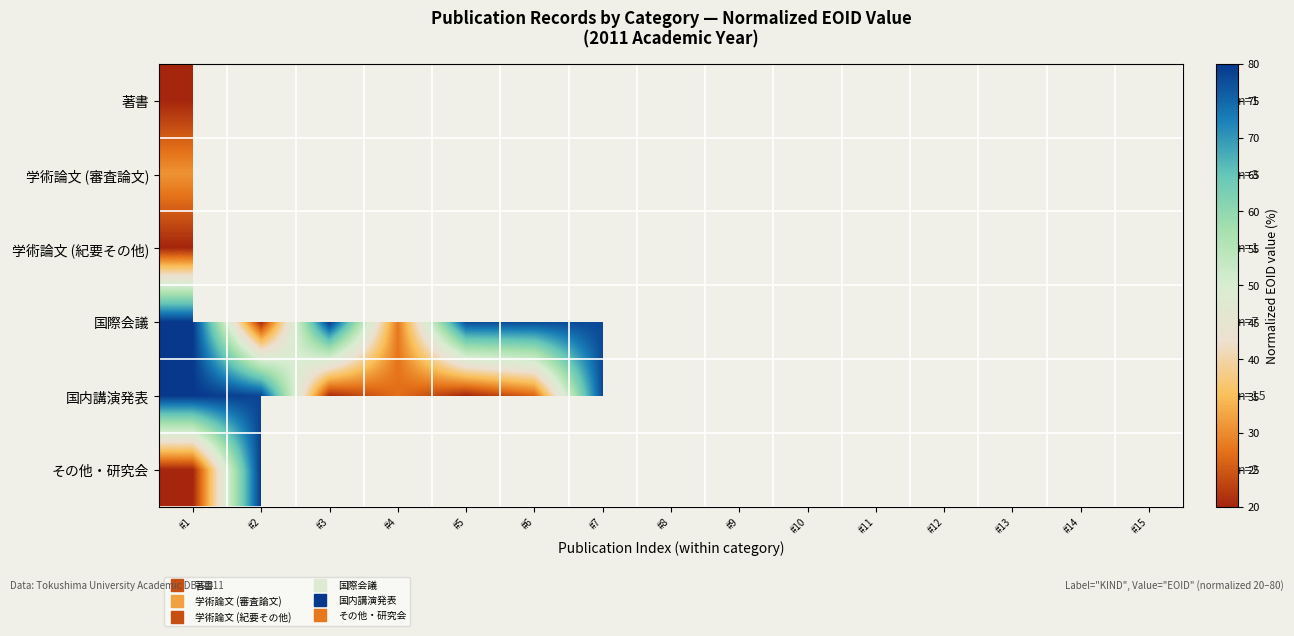

Where is 著書 nearest to the value 20?

#1